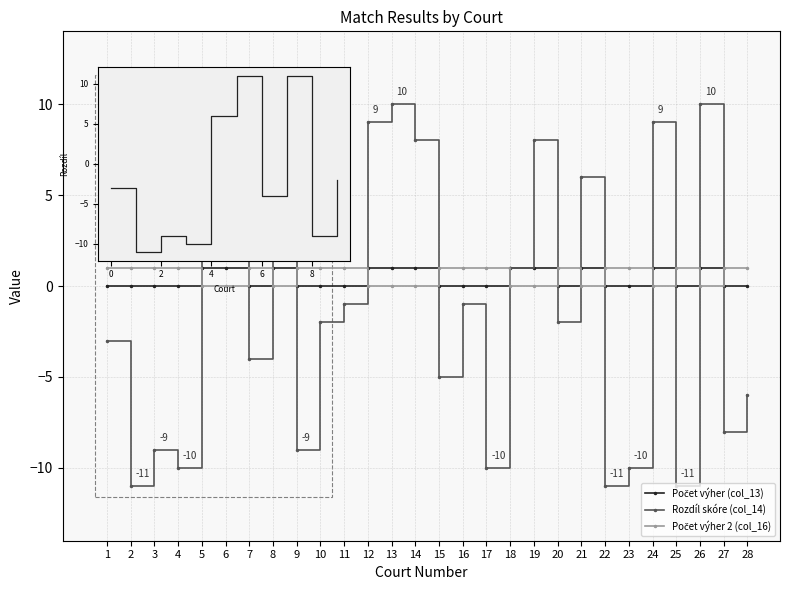

What is the approximate value of Rozdíl skóre (col_14) at 12, to the nearest 5?

10